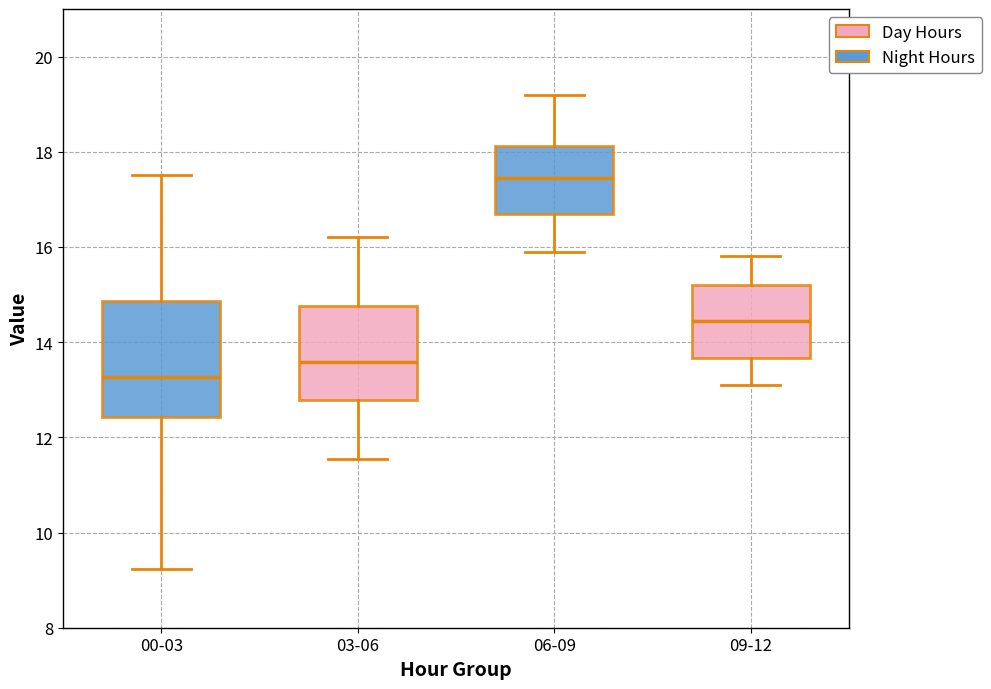

Comparing the boxes themselves (not the whiskers), which one is the tallest?

00-03